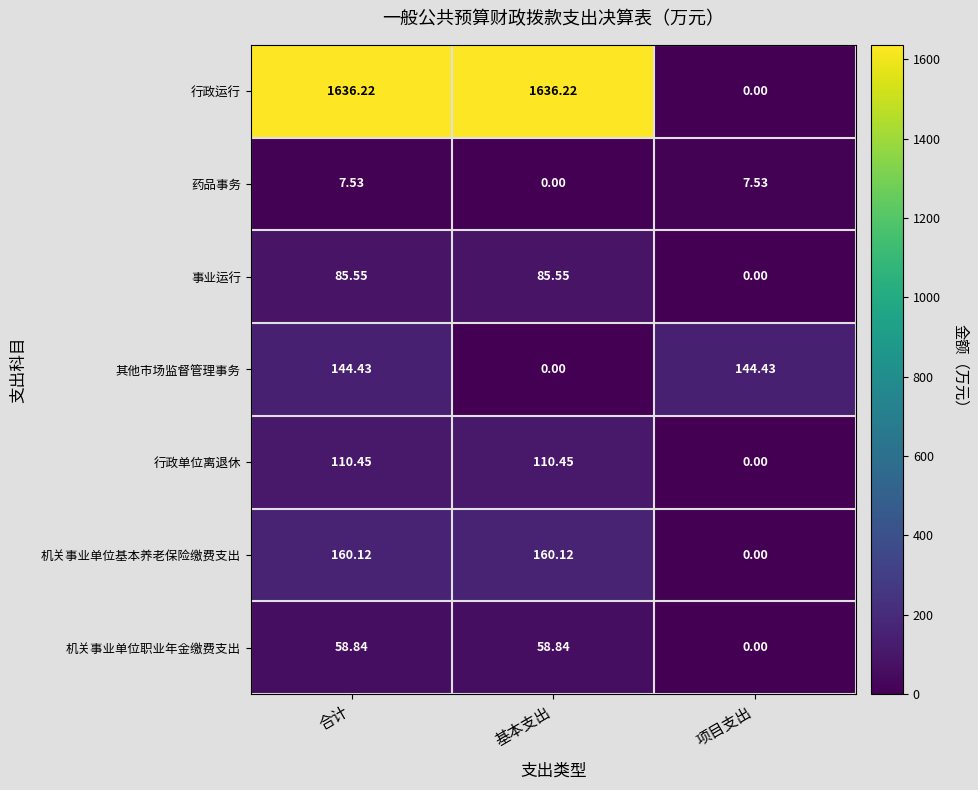

Which series has the largest range (max minus min)?

行政运行